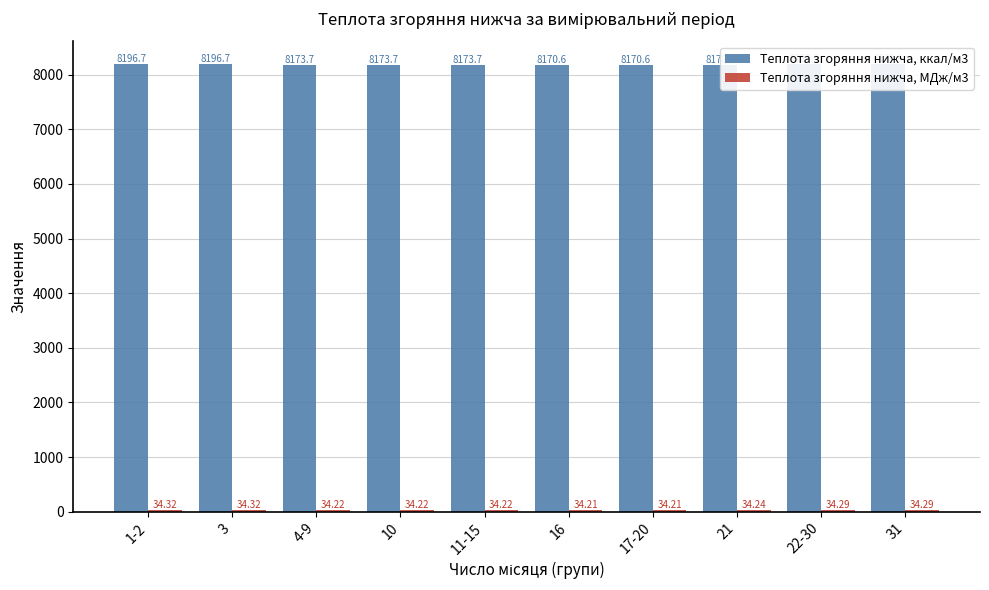

At how many categories does at least one series exceed 3201?

10